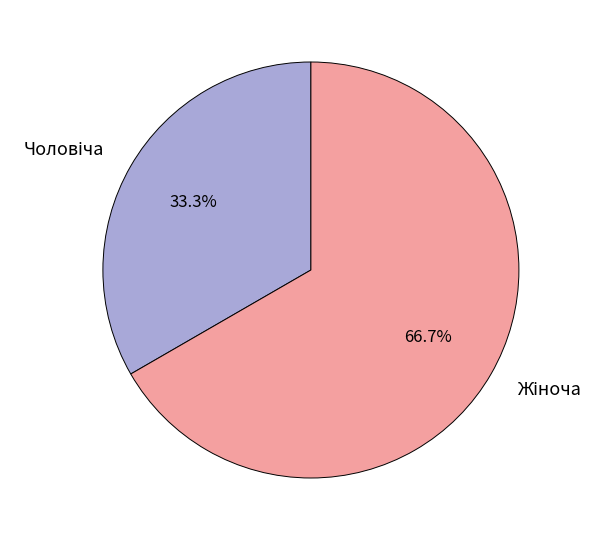

Is there any slice that represents more than half of the pie?

Yes